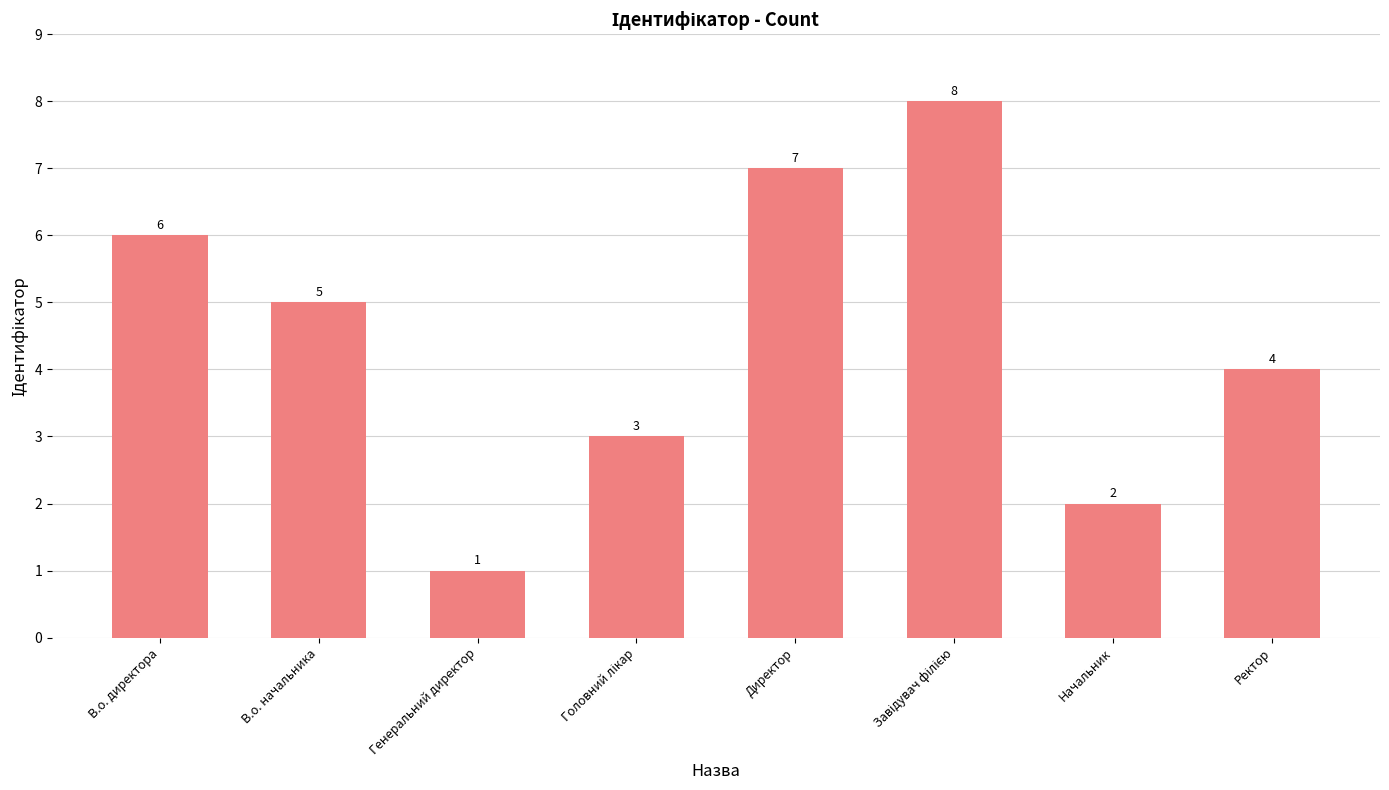

True or false: the data shows 7 at Директор.

True